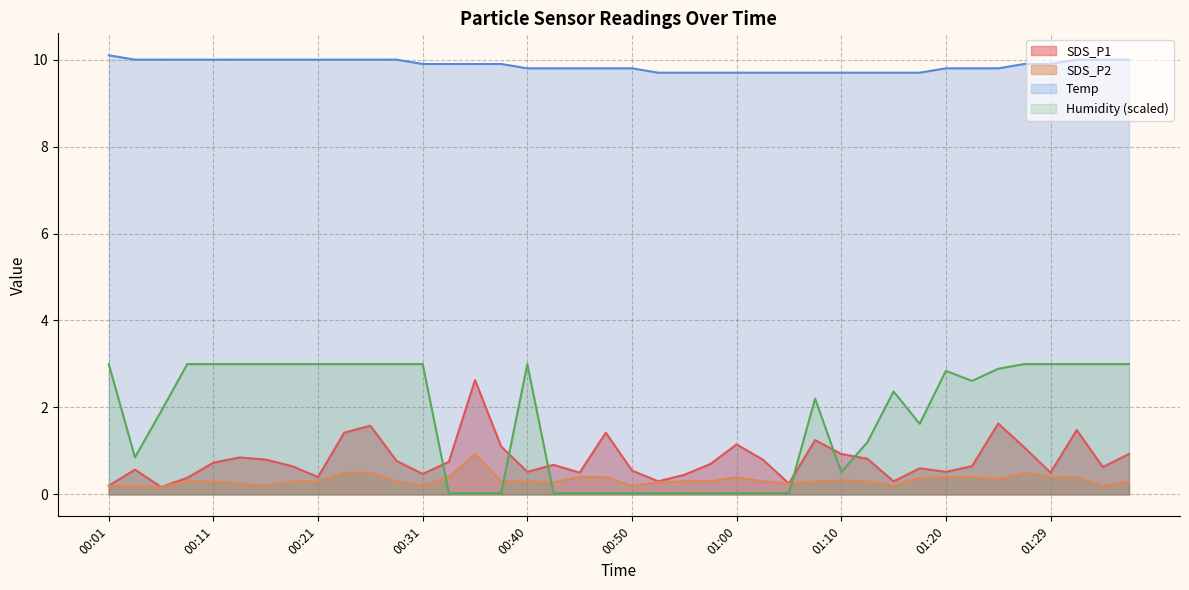

Which series has the widest spread of values?

Humidity (scaled)